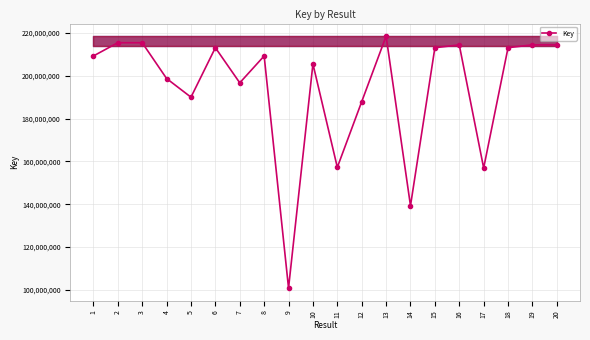

What is the sum of all values?

3884546810